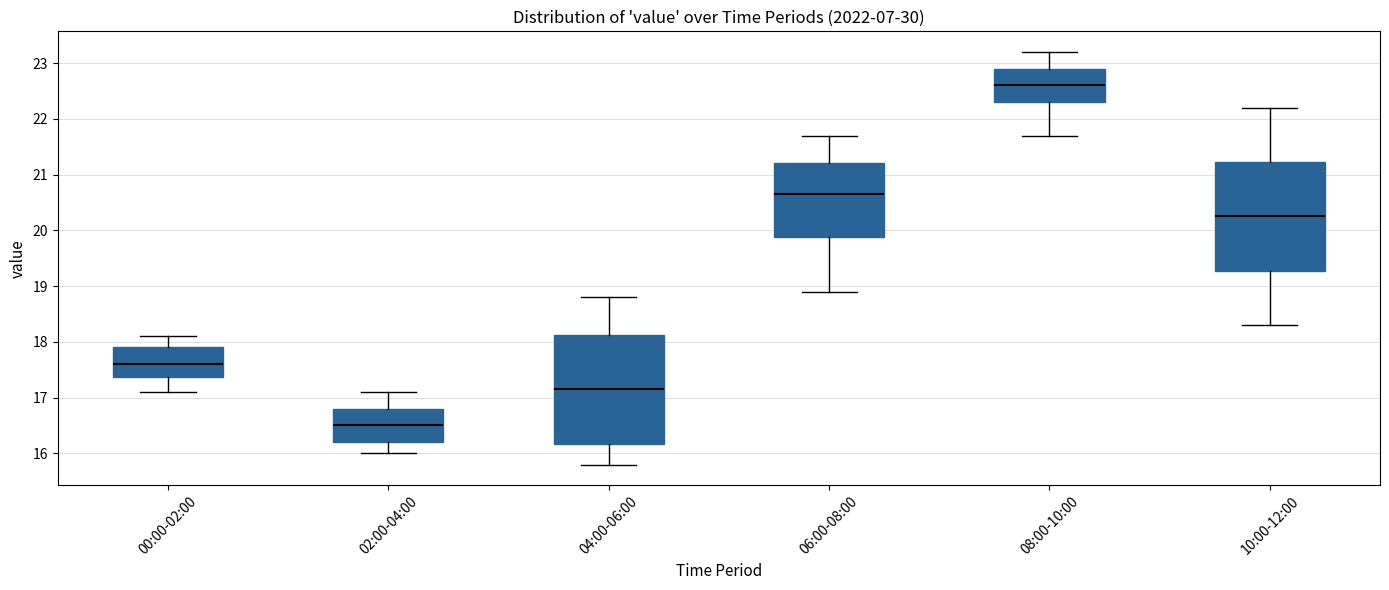

Reading left to right, read every box against the y-axis: the position of its median line, the range the box covers, and the ends of its whiskers. The values are not printed on the chart, so give them approximately, as read against the axis.

00:00-02:00: median 17.6, box 17.4 to 17.9, whiskers 17.1 to 18.1
02:00-04:00: median 16.5, box 16.2 to 16.8, whiskers 16.0 to 17.1
04:00-06:00: median 17.2, box 16.2 to 18.1, whiskers 15.8 to 18.8
06:00-08:00: median 20.7, box 19.9 to 21.2, whiskers 18.9 to 21.7
08:00-10:00: median 22.6, box 22.3 to 22.9, whiskers 21.7 to 23.2
10:00-12:00: median 20.3, box 19.3 to 21.2, whiskers 18.3 to 22.2